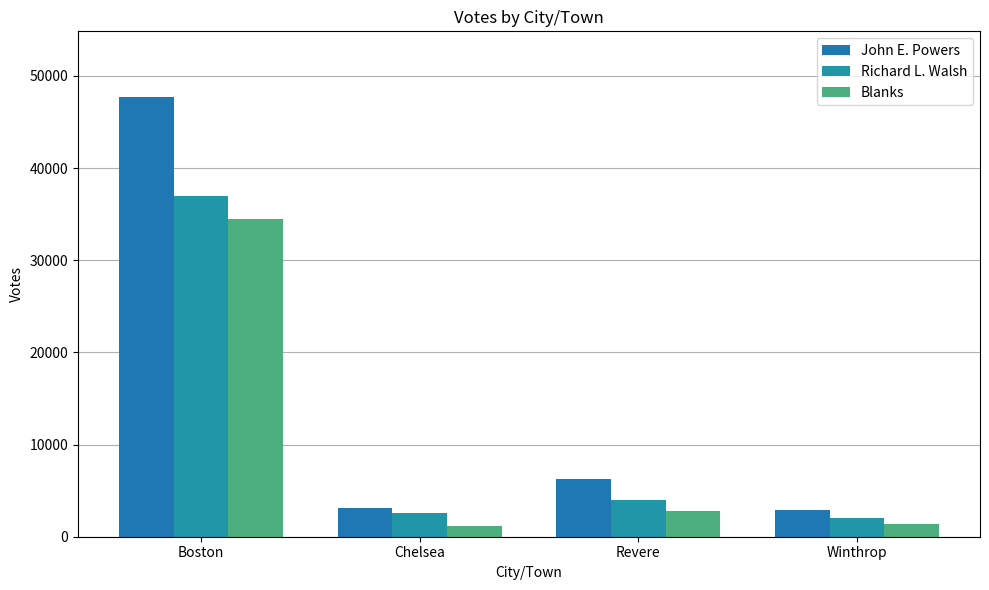

What is the label of the 4th bar from the left?

Winthrop